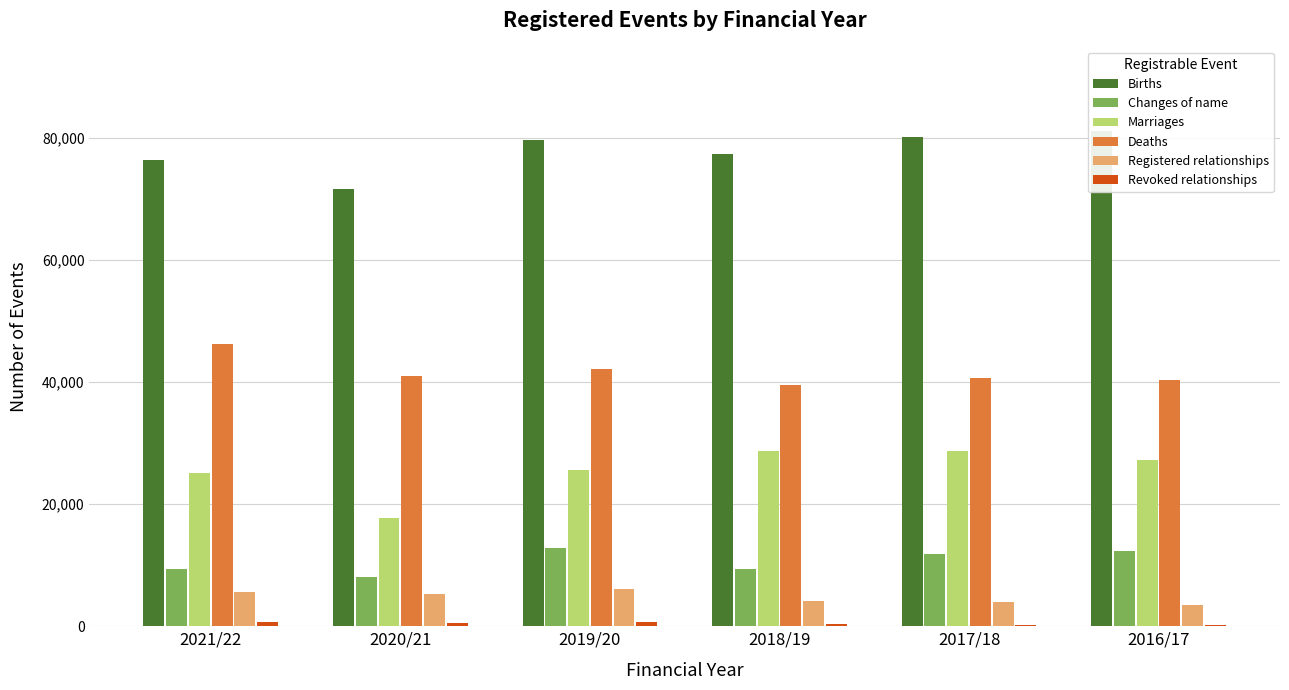

What is the difference between the maximum and minimum values in the Changes of name series?

4700